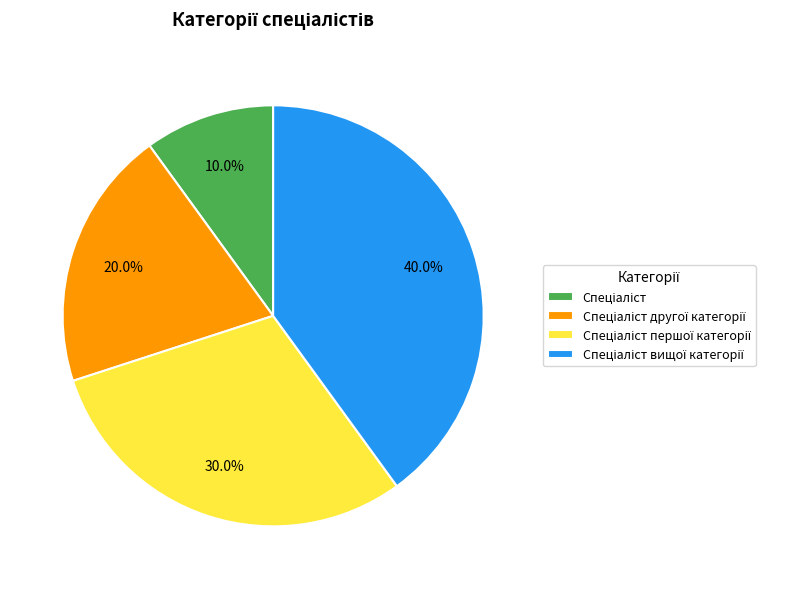

Does any single category account for the majority?

No